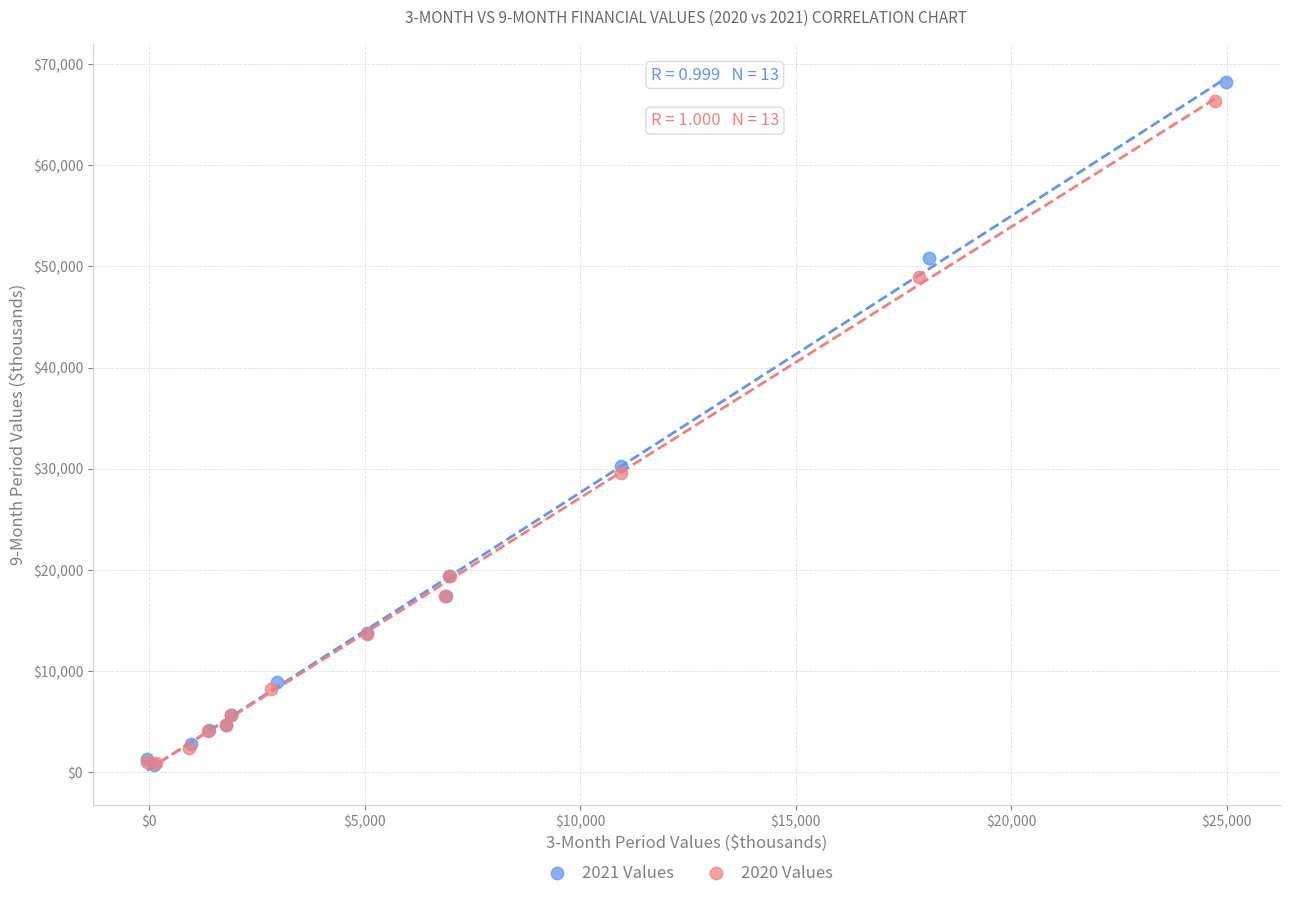

Which series has the largest Y range (max minus min)?

2021 Values